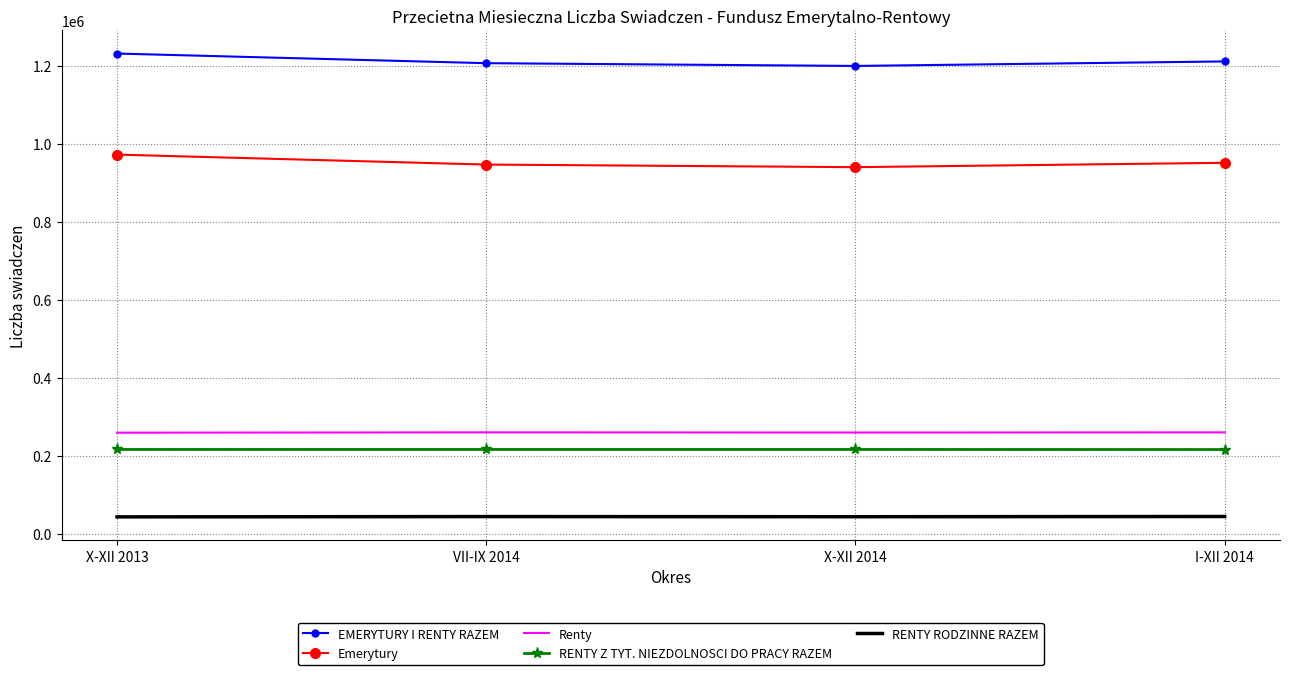

What is the difference between the maximum and minimum values in the EMERYTURY I RENTY RAZEM series?

31809